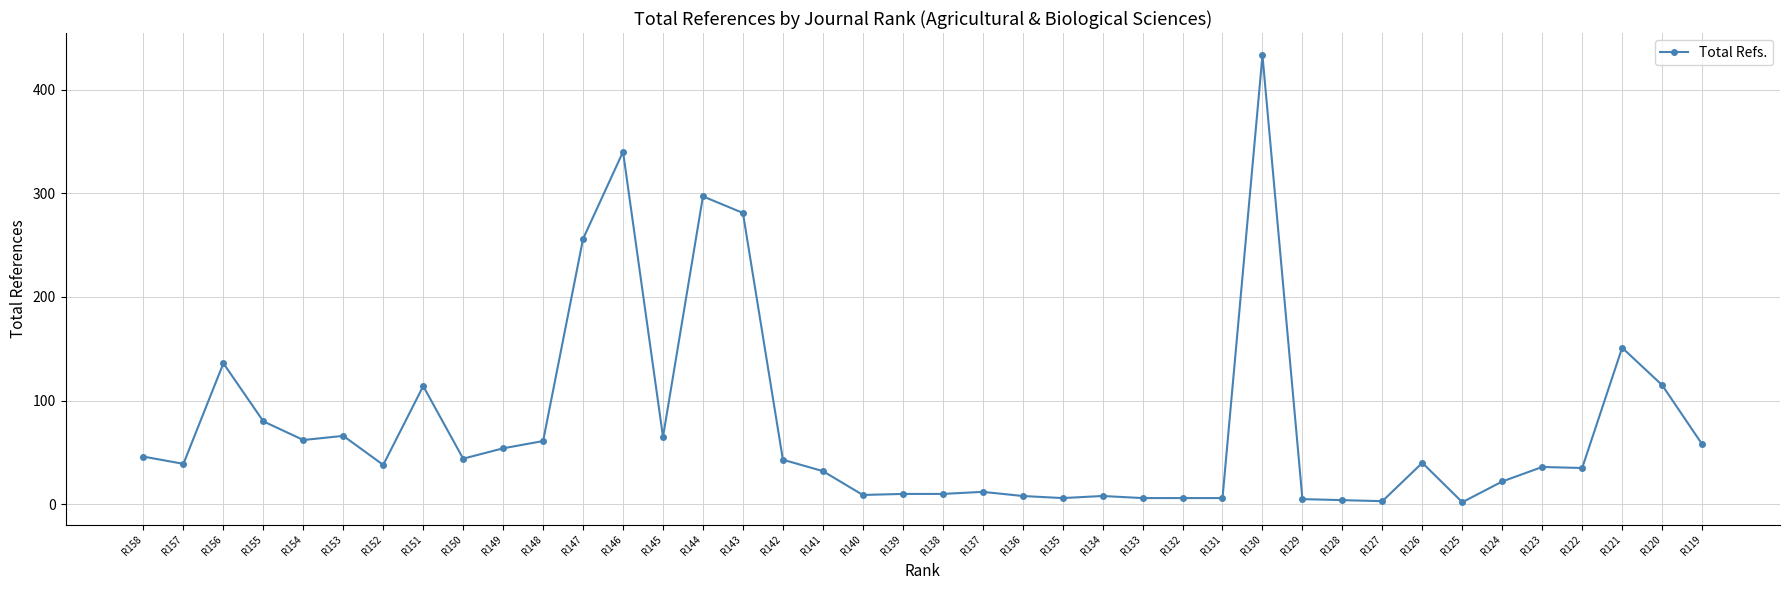

What is the change in value from R130 to R125?

-431